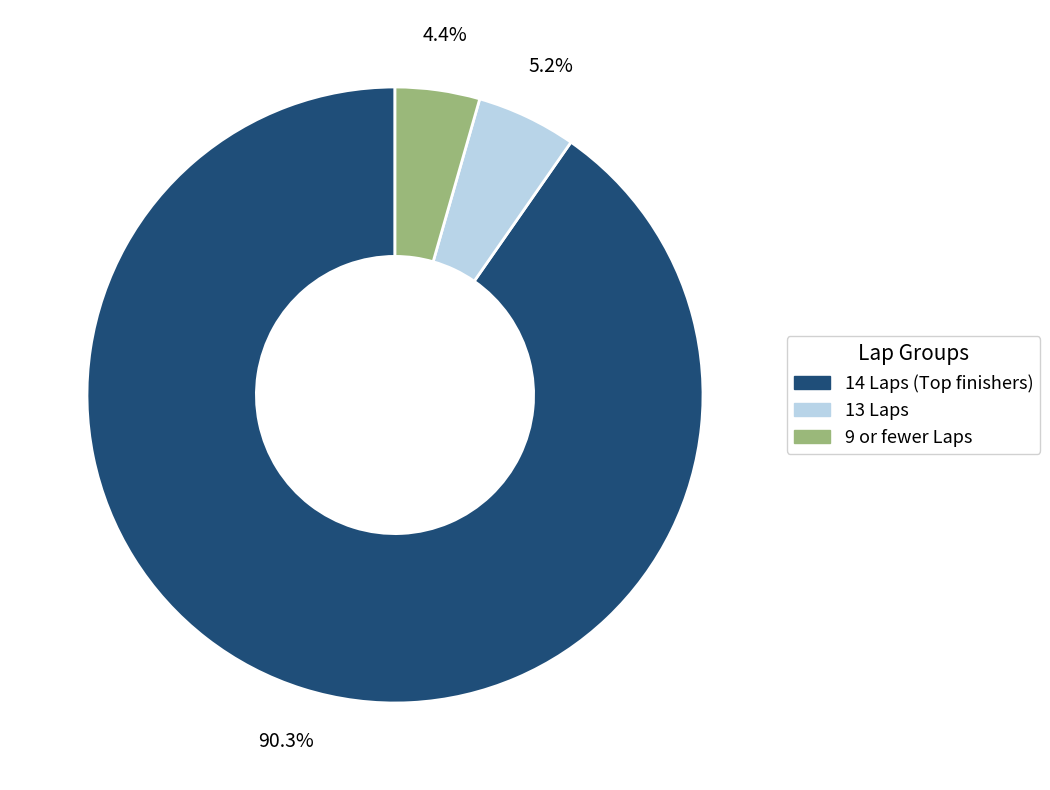

What is the ratio of the value at 9 or fewer Laps to the value at 13 Laps?

0.8